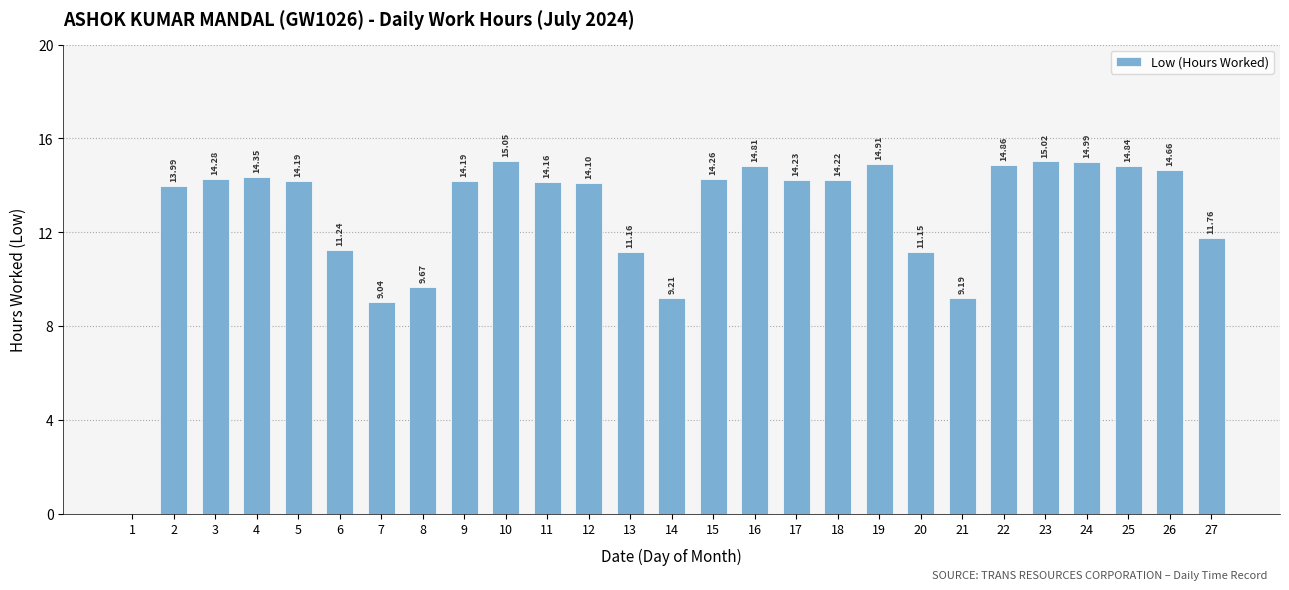

What is the sum of all values?

343.5